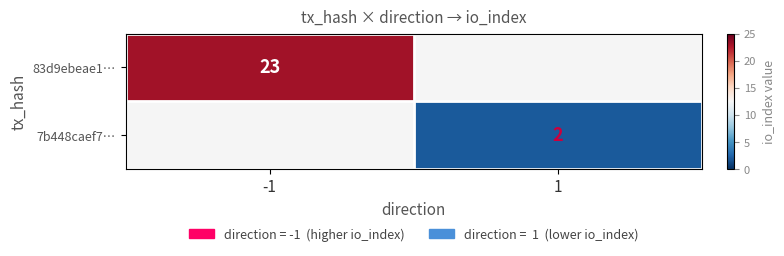

The value of 7b448caef7… at 1 is 2.9. True or false?

False